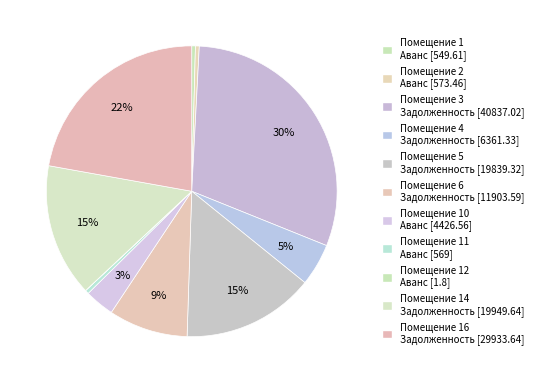

Is there a majority slice in this chart?

No